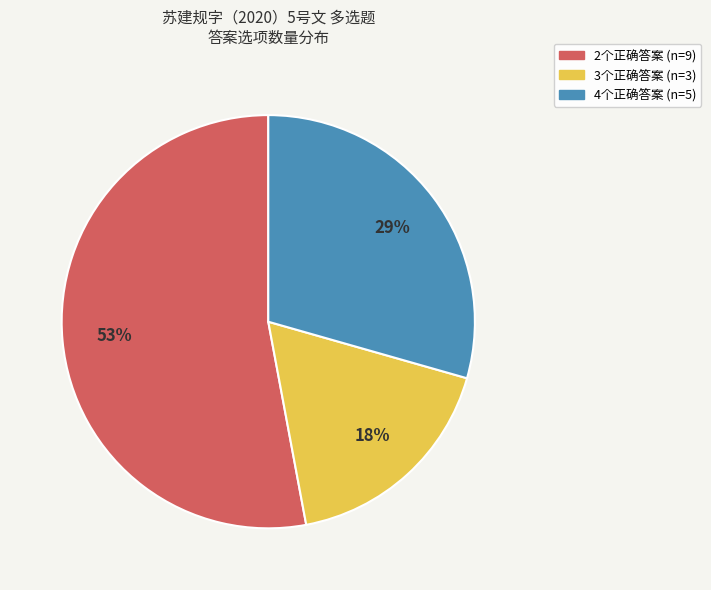

Is there a majority slice in this chart?

Yes